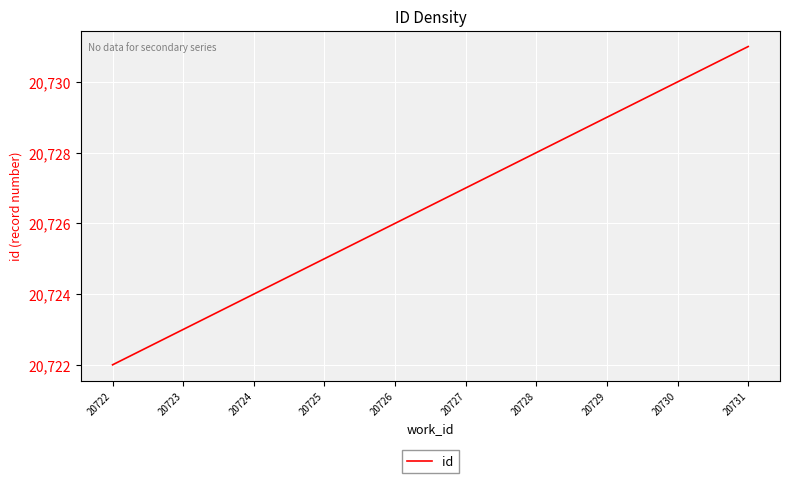

Rank the categories by value from highest to lowest.

20731, 20730, 20729, 20728, 20727, 20726, 20725, 20724, 20723, 20722